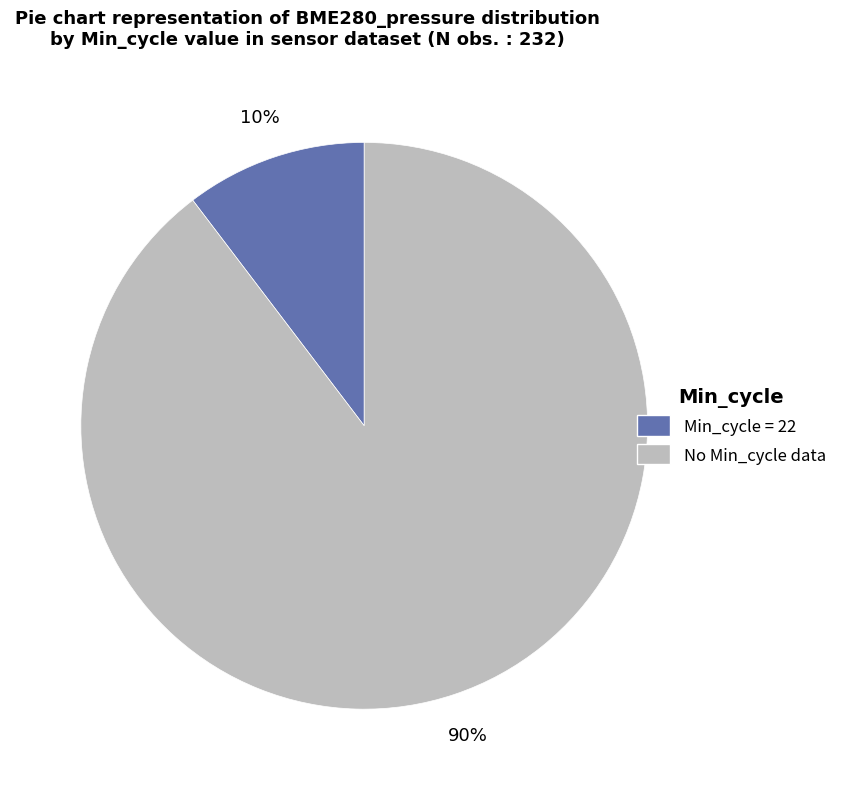

To the nearest percent, what is the average slice percentage?

50%